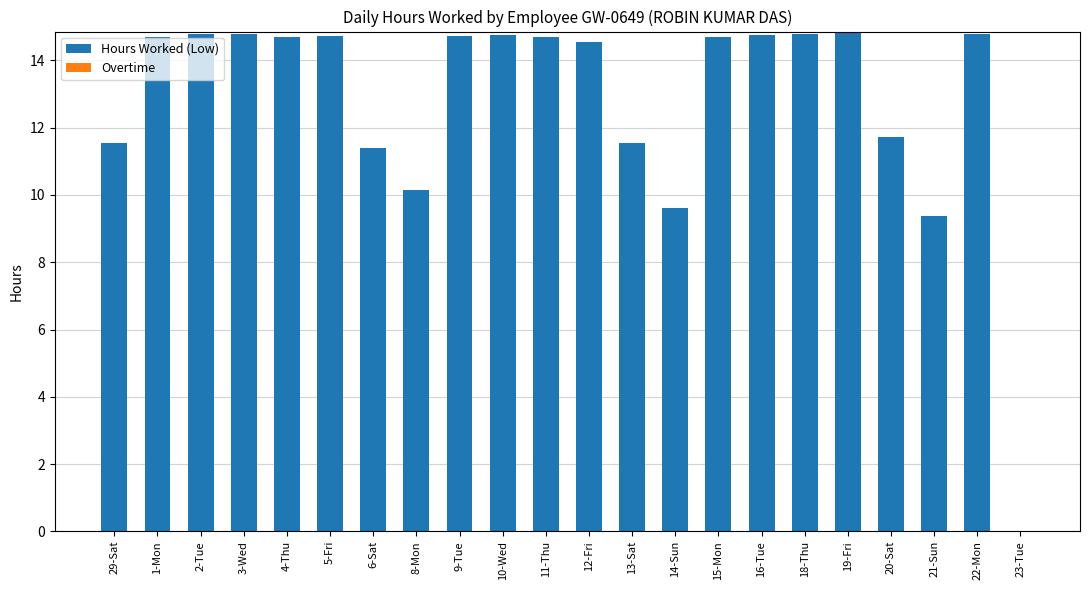

At which label does the data first exceed 14?

1-Mon